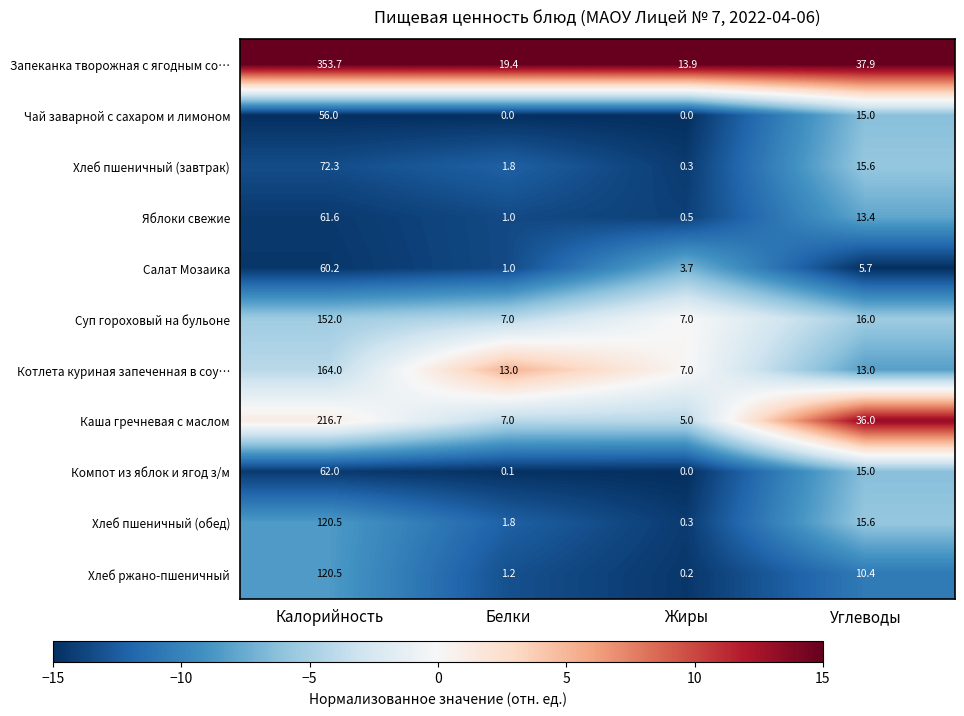

Which series has the largest total across all categories?

Запеканка творожная с ягодным со…